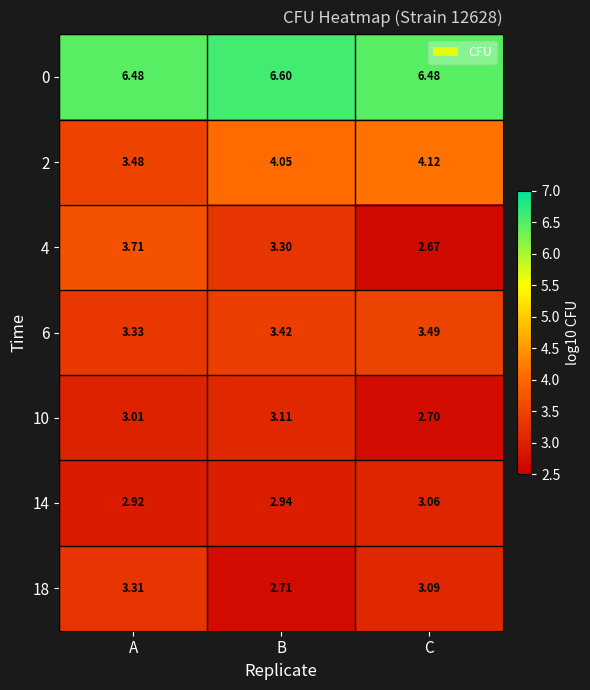

Which series has the widest spread of values?

4